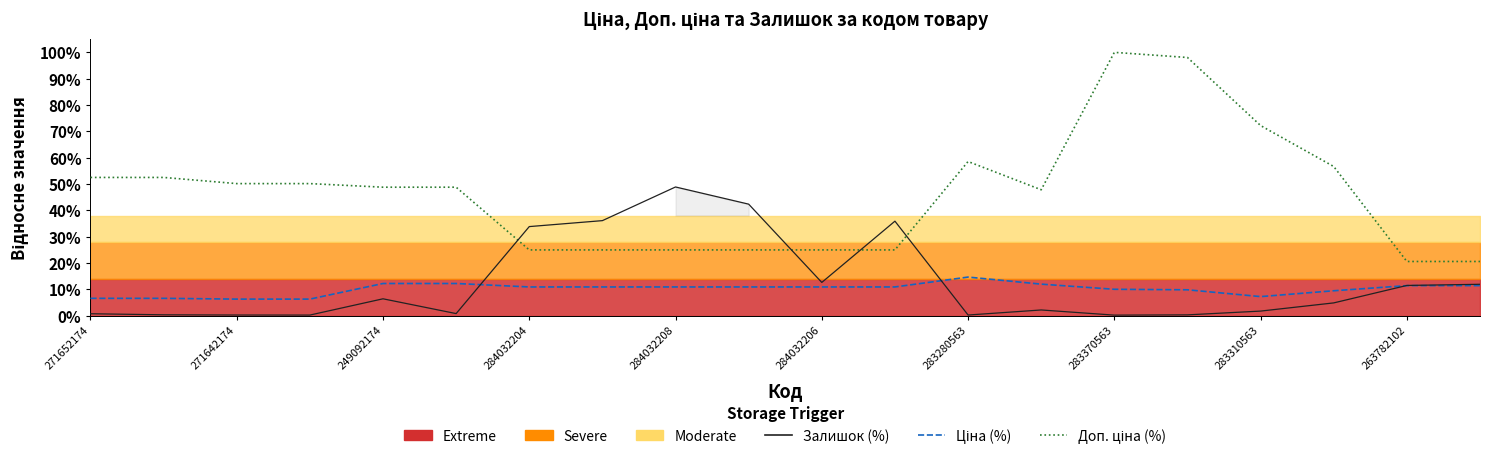

Which series has the largest range (max minus min)?

Доп. ціна (%)